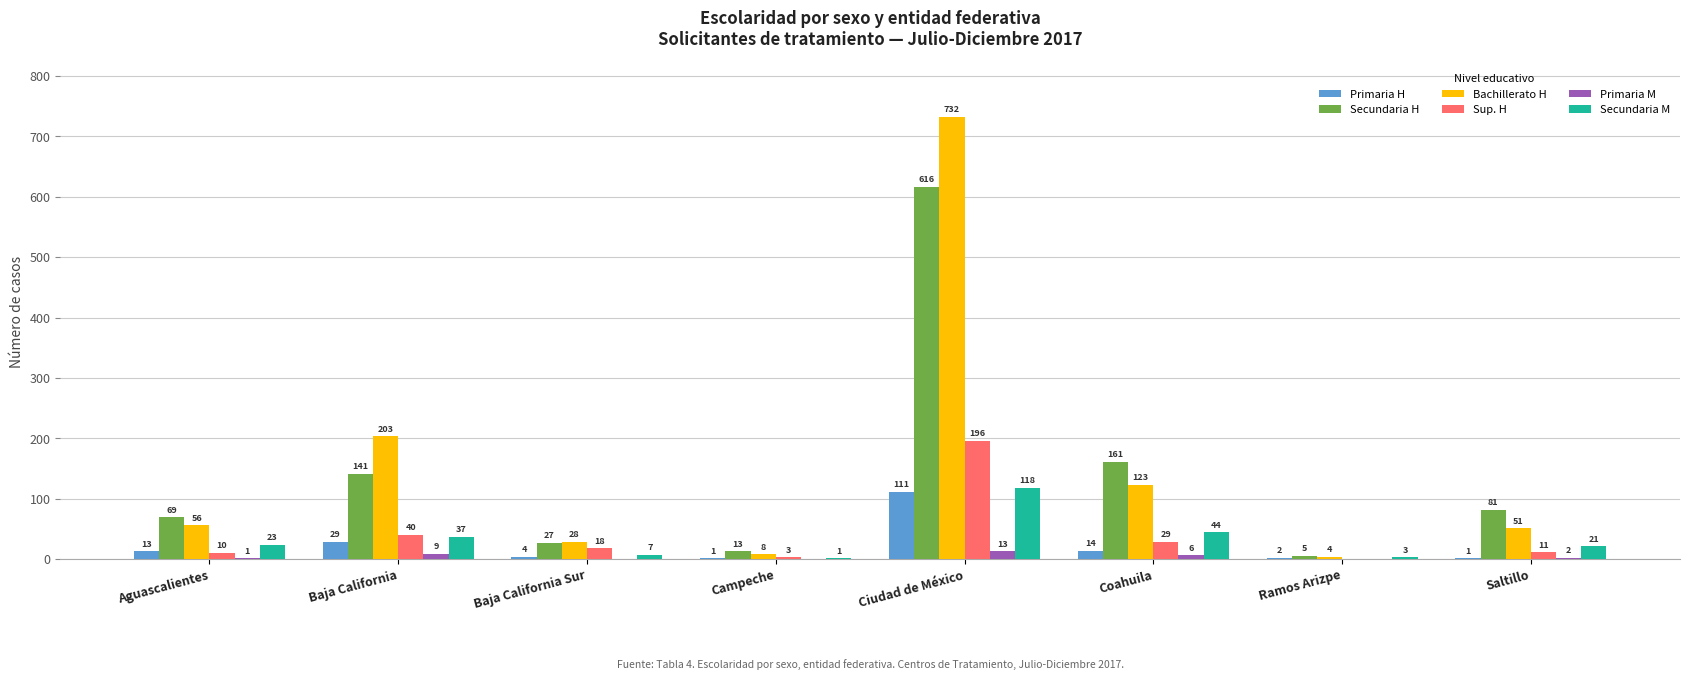

Where does the Sup. H series first go above 18?

Baja California